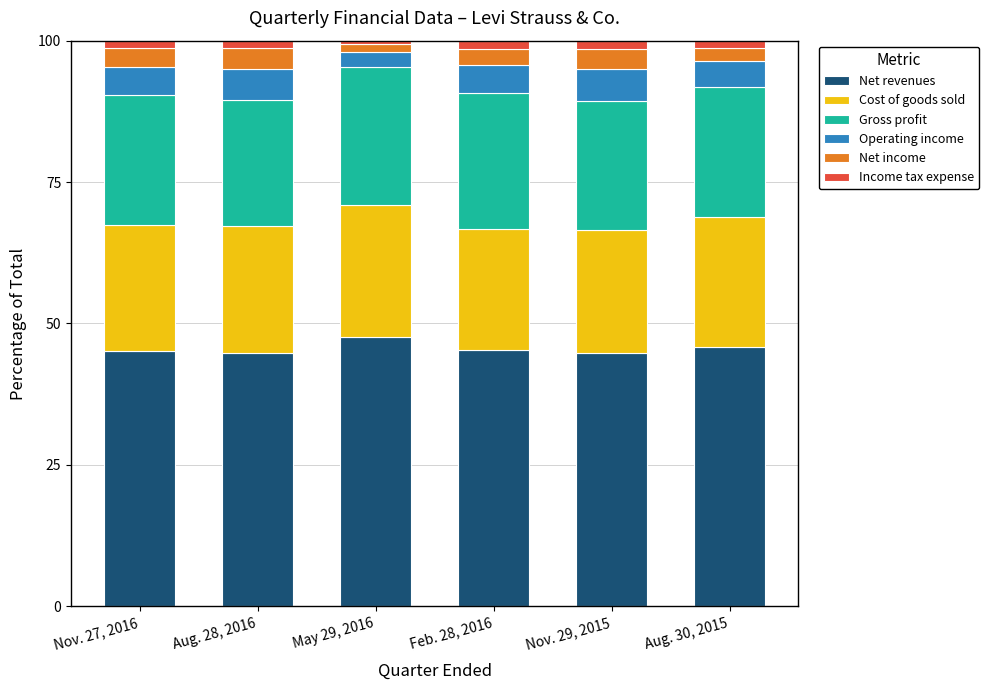

The value of Net revenues at Feb. 28, 2016 is 45.4. True or false?

True